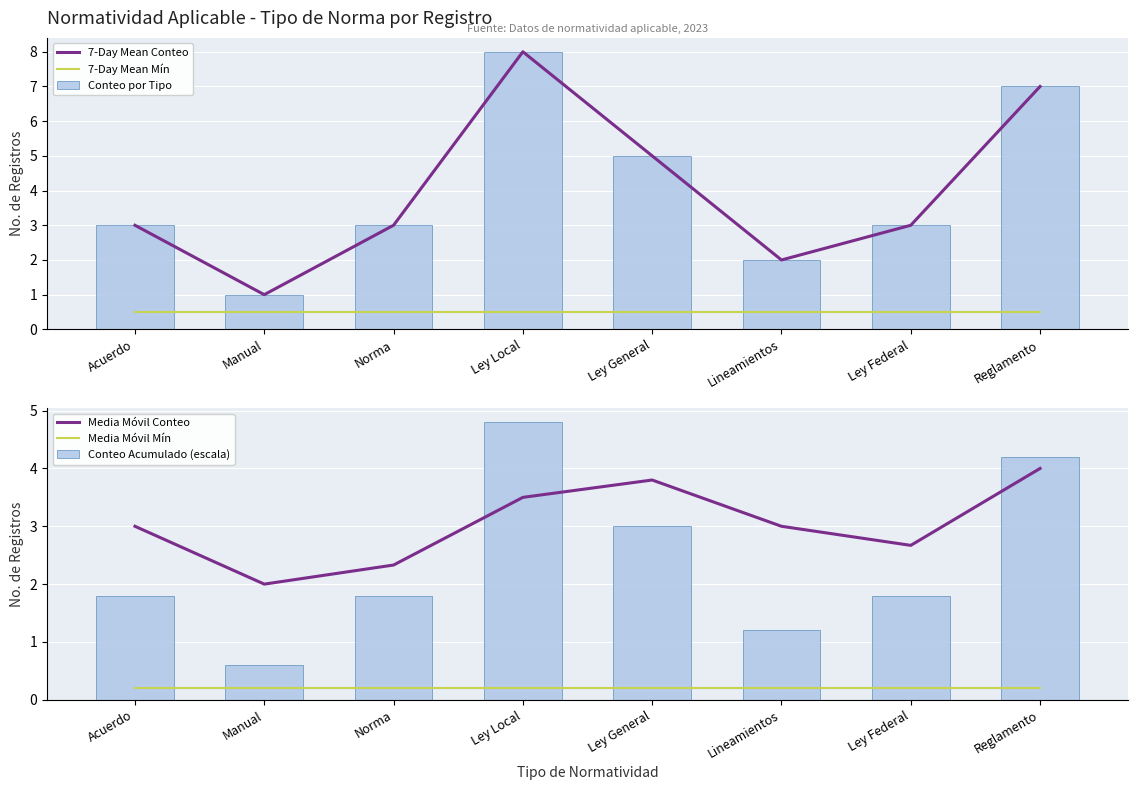

Where is 7-Day Mean Conteo nearest to the value 4?

Acuerdo